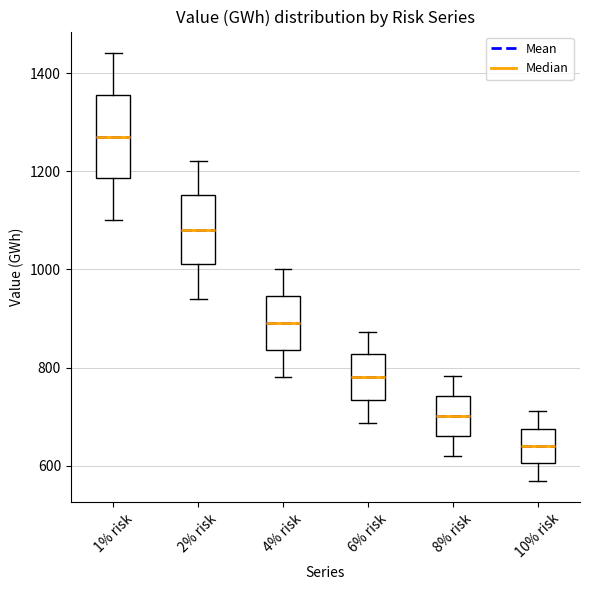

Which box has the highest median line?

1% risk